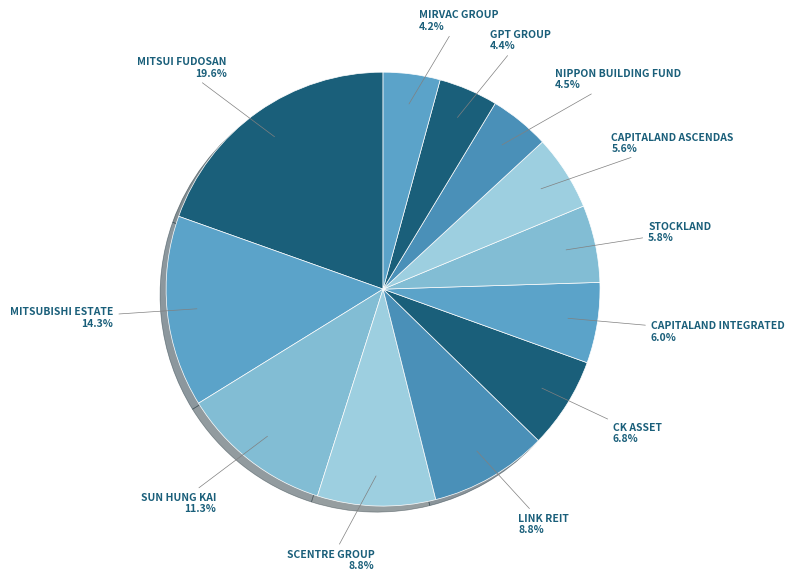

Is there a majority slice in this chart?

No